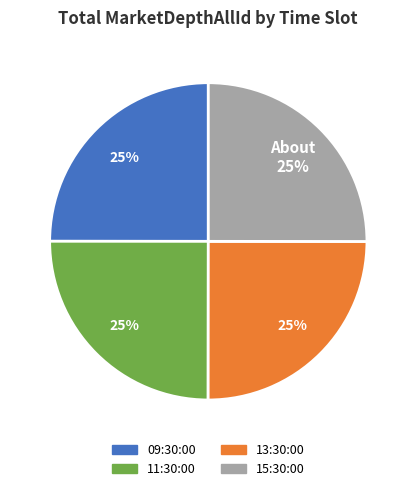

Does any single category account for the majority?

No